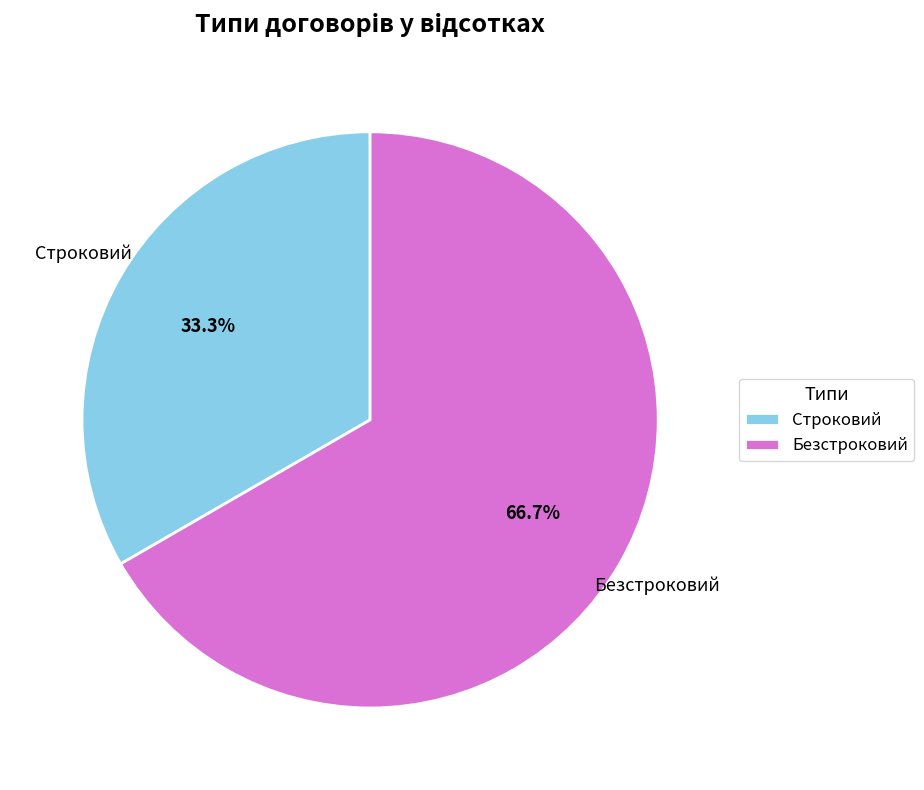

To the nearest percent, what percentage of the pie is Строковий?

33%